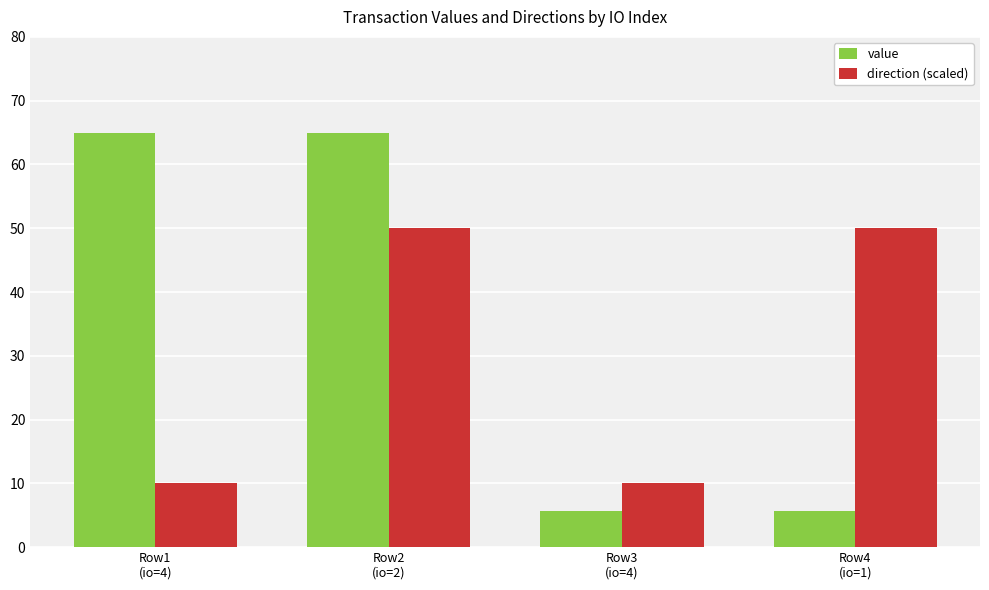

What is the minimum value for direction (scaled)?

10.0